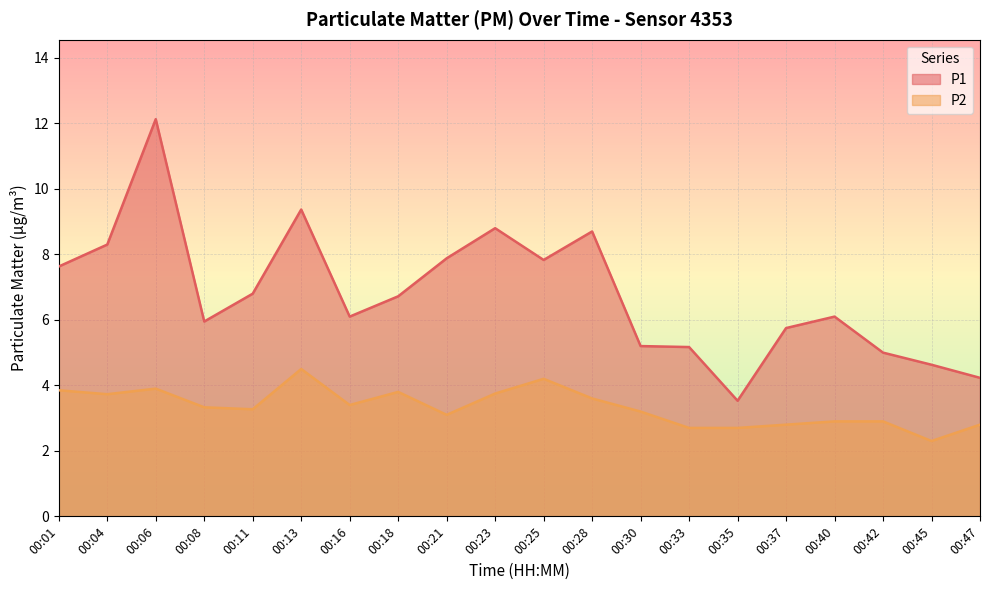

Count the number of data series in this chart.

2